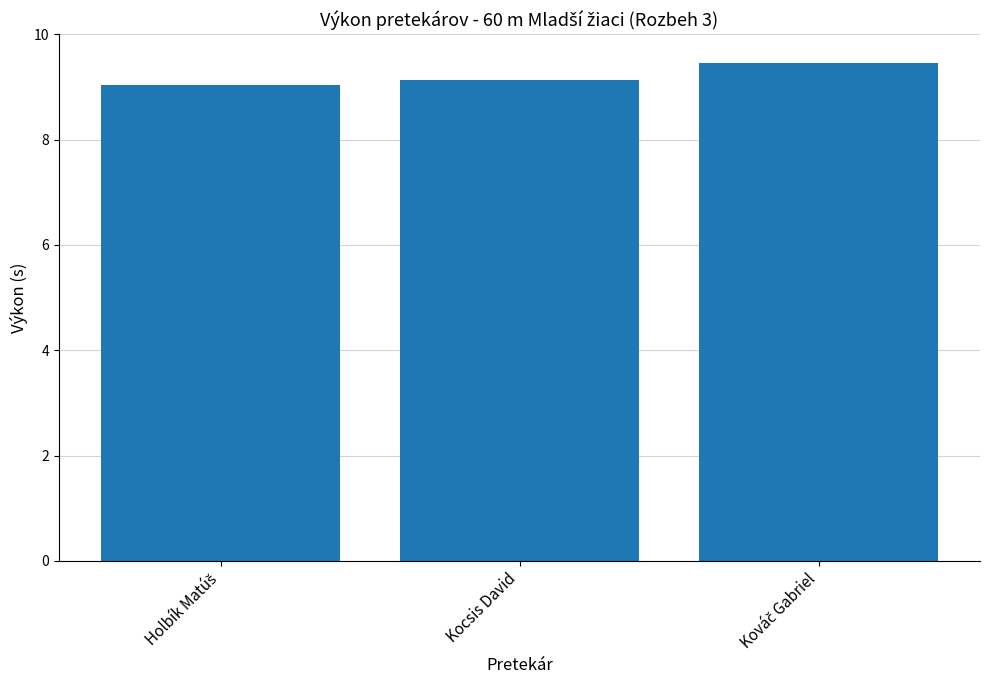

Is it true that the value at Kocsis David is 9.1?

True